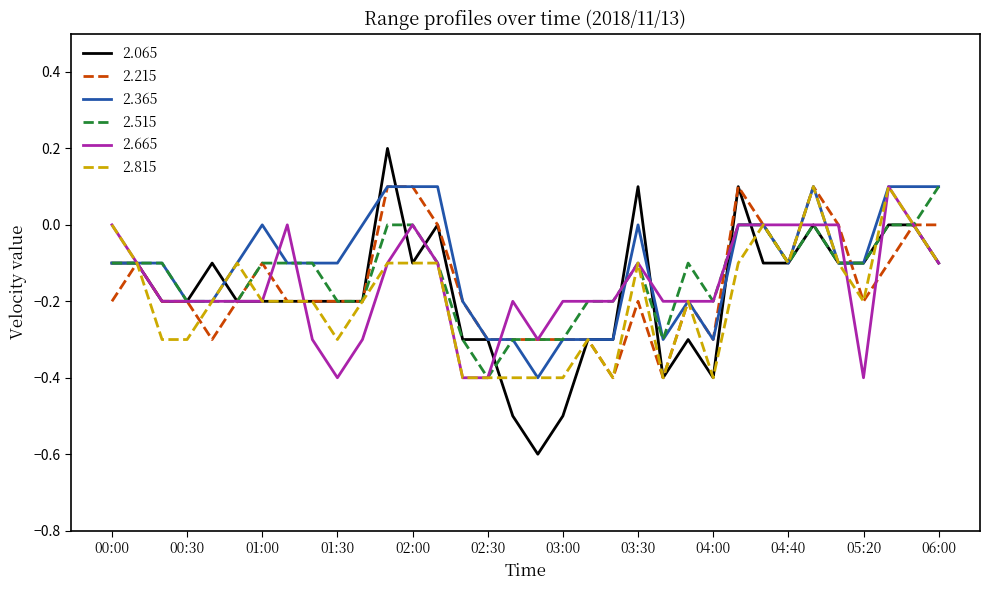

Which series has the largest range (max minus min)?

2.065